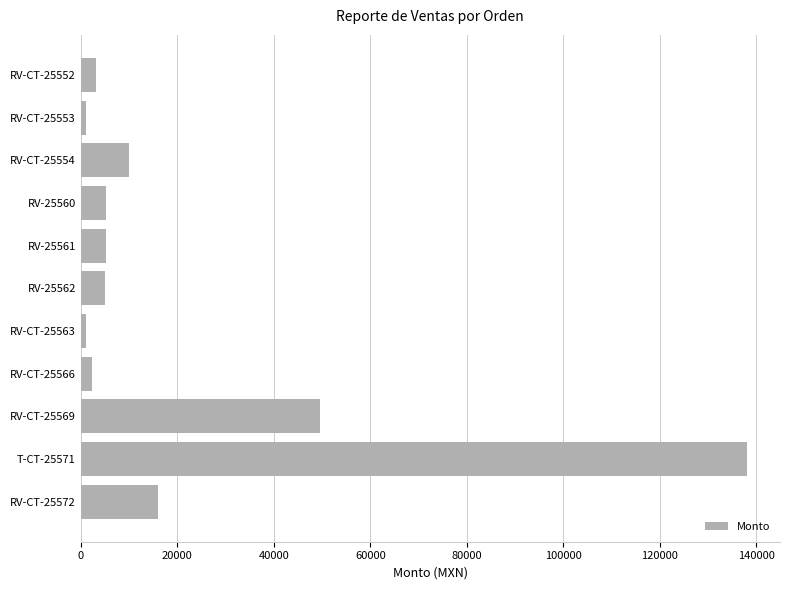

What is the label of the 7th bar from the bottom?

RV-25561